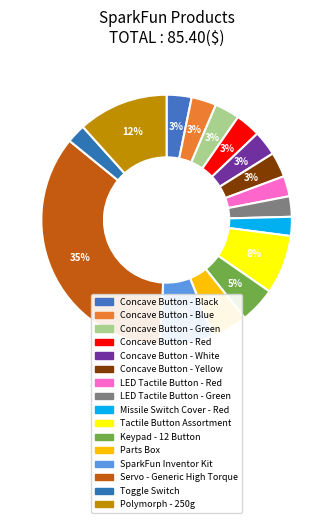

Do Toggle Switch and LED Tactile Button - Green together represent more than half of the pie?

No